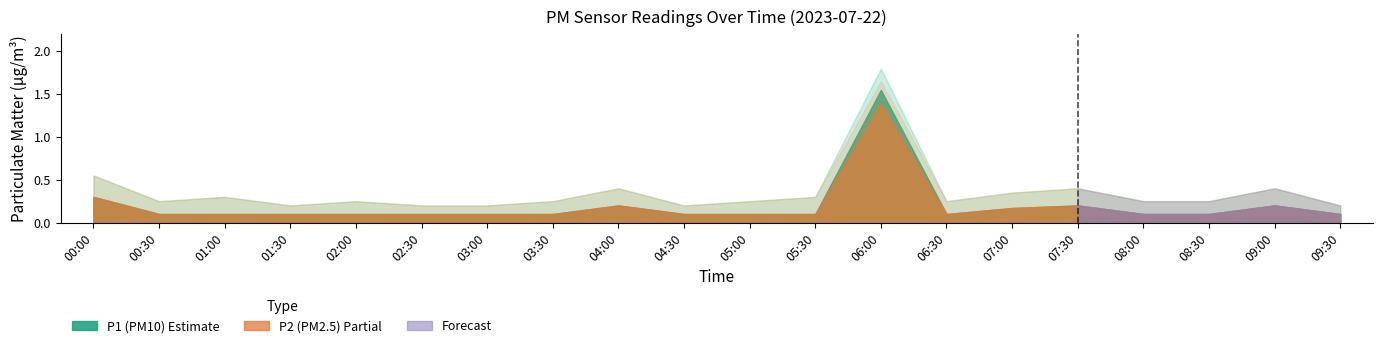

Reading left to right, extract all data points from this chart.

P1: 0.3	0.1	0.1	0.1	0.1	0.1	0.1	0.1	0.2	0.1	0.1	0.1	1.6	0.1	0.2	0.2	0.1	0.1	0.2	0.1
P2: 0.3	0.1	0.1	0.1	0.1	0.1	0.1	0.1	0.2	0.1	0.1	0.1	1.4	0.1	0.2	0.2	0.1	0.1	0.2	0.1
P1_upper: 0.6	0.2	0.3	0.2	0.2	0.2	0.2	0.2	0.4	0.2	0.2	0.3	1.8	0.2	0.3	0.4	0.2	0.2	0.4	0.2
P2_upper: 0.6	0.2	0.3	0.2	0.2	0.2	0.2	0.2	0.4	0.2	0.2	0.3	1.6	0.2	0.3	0.4	0.2	0.2	0.4	0.2